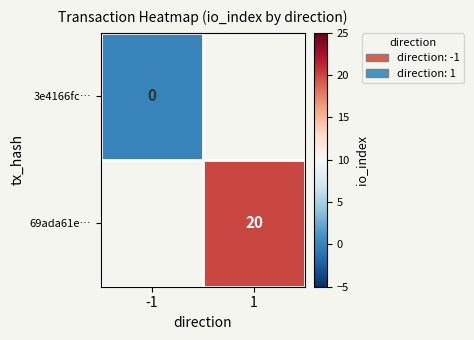

The 69ada61e… series shows 7.2 at 1. True or false?

False